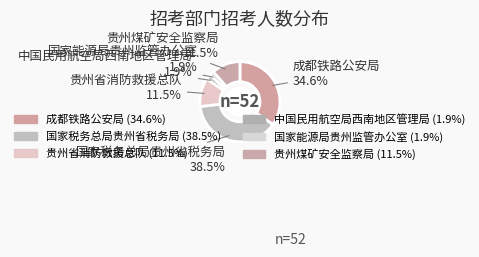

Is the sum of 贵州煤矿安全监察局 and 成都铁路公安局 greater than half?

No